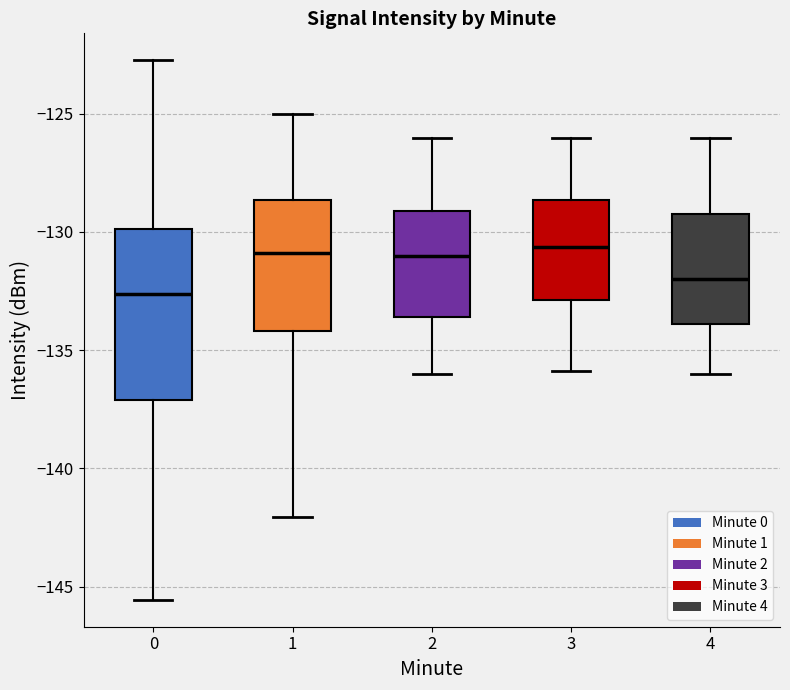

Reading left to right, transcribe this box plot: for each box, give where its median line is, the range the box spans, and where its two whiskers end, as read against the y-axis. The values are not printed on the chart, so give them approximately, as read against the axis.

0: median -132.5, box -137.0 to -130.0, whiskers -145.5 to -122.5
1: median -131.0, box -134.0 to -128.5, whiskers -142.0 to -125.0
2: median -131.0, box -133.5 to -129.0, whiskers -136.0 to -126.0
3: median -130.5, box -133.0 to -128.5, whiskers -136.0 to -126.0
4: median -132.0, box -134.0 to -129.5, whiskers -136.0 to -126.0